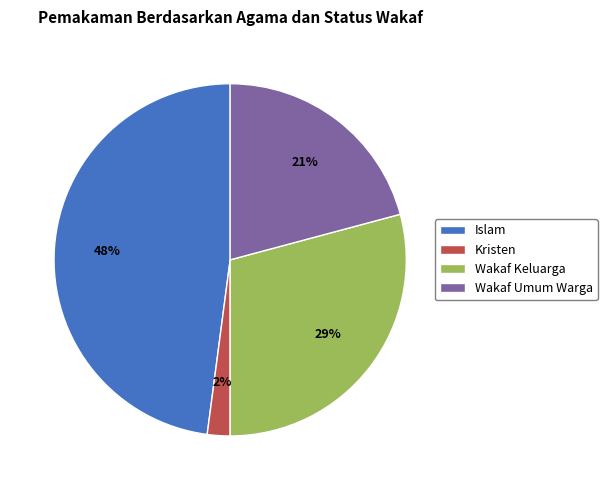

True or false: Wakaf Umum Warga accounts for 21% of the total.

True